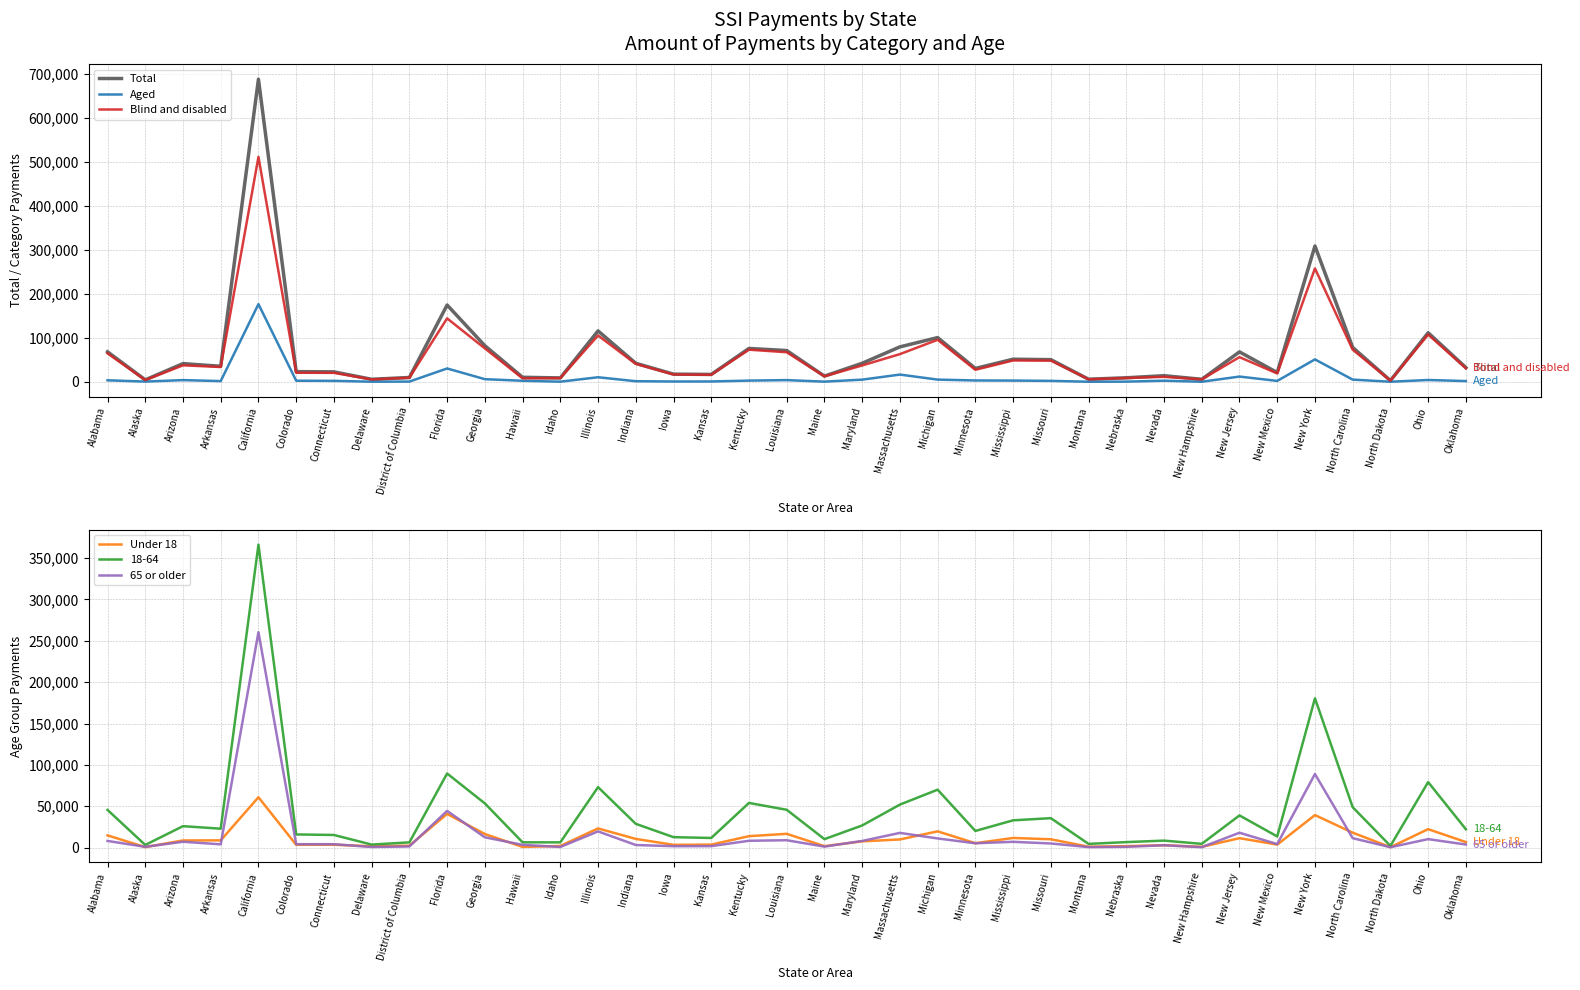

True or false: 65 or older and Blind and disabled cross at least once.

False